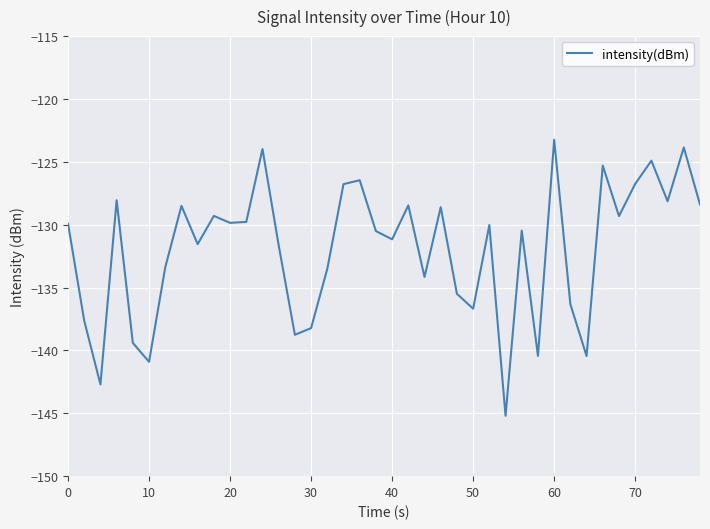

True or false: the data has more than 0 interior local peaks.

True